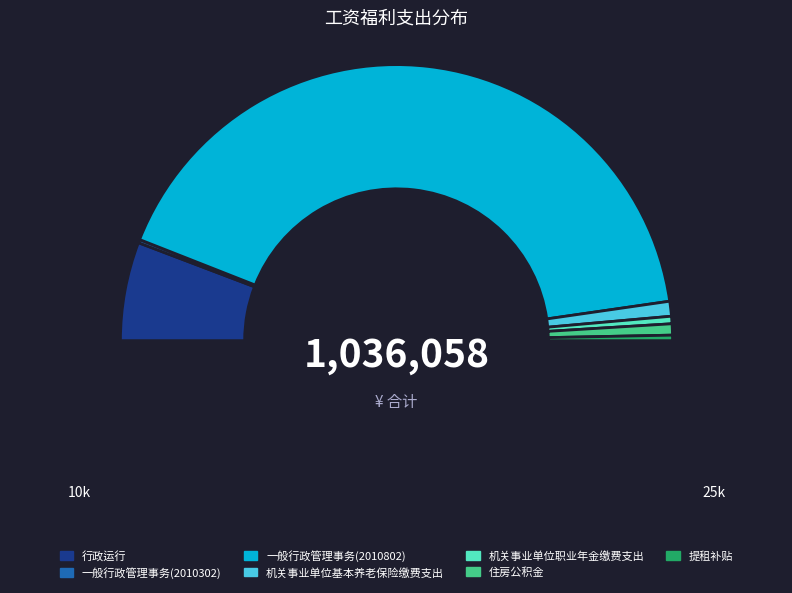

Rank the categories by value from lowest to highest.

一般行政管理事务(2010302), 提租补贴, 机关事业单位职业年金缴费支出, 住房公积金, 机关事业单位基本养老保险缴费支出, 行政运行, 一般行政管理事务(2010802)